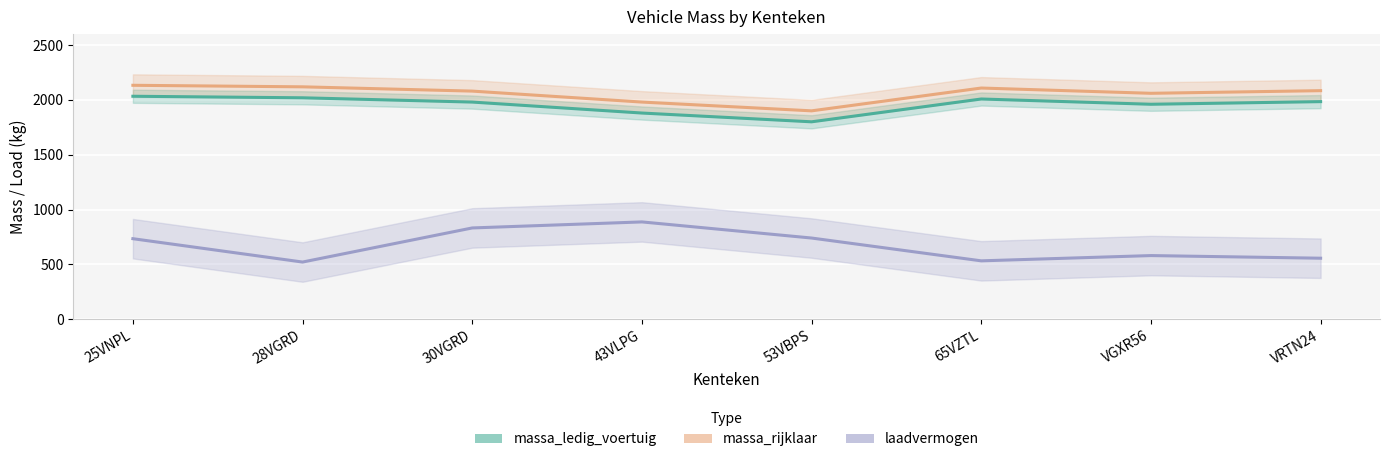

What is the label of the 8th point from the right?

25VNPL